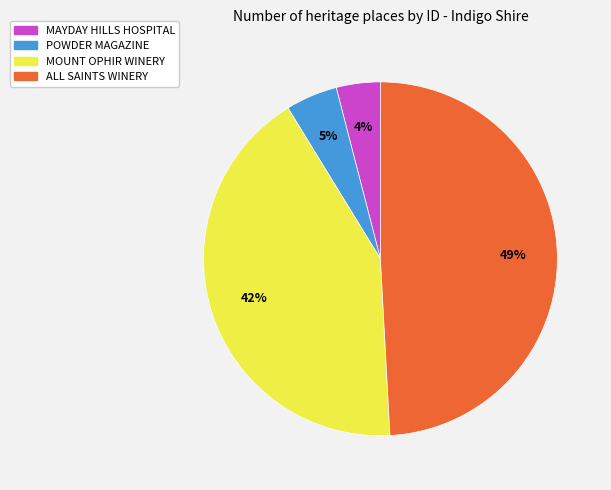

To the nearest percent, what portion does POWDER MAGAZINE represent?

5%